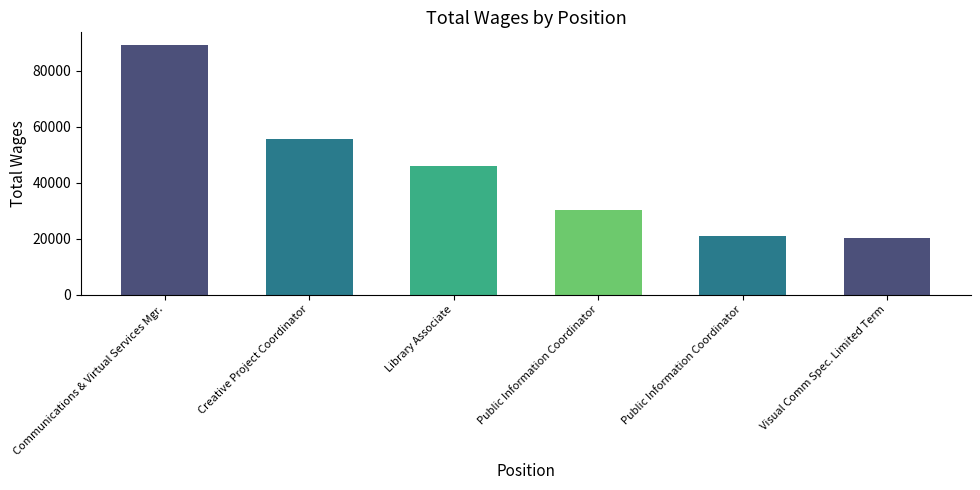

Count the number of categories in the chart.

6